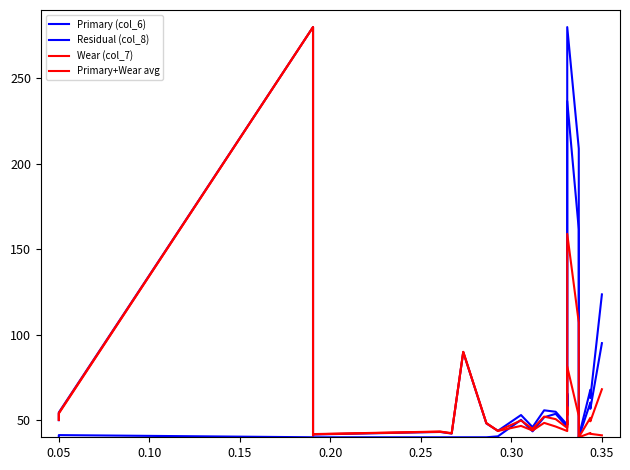

How many data points does each series have?

29